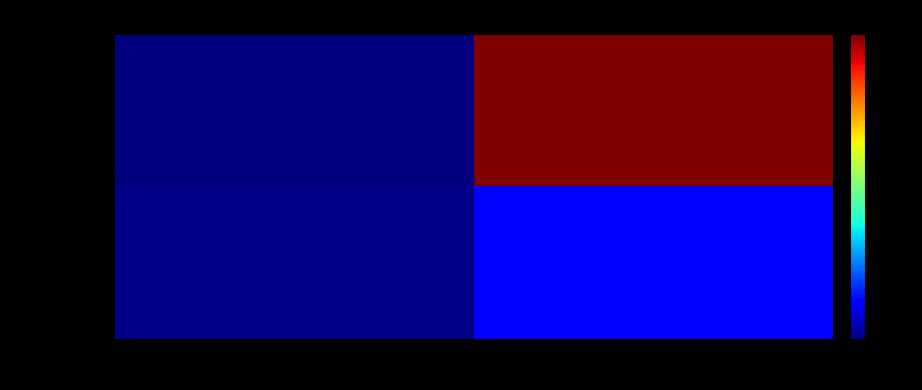

Which category has the lowest value across all series?

direction